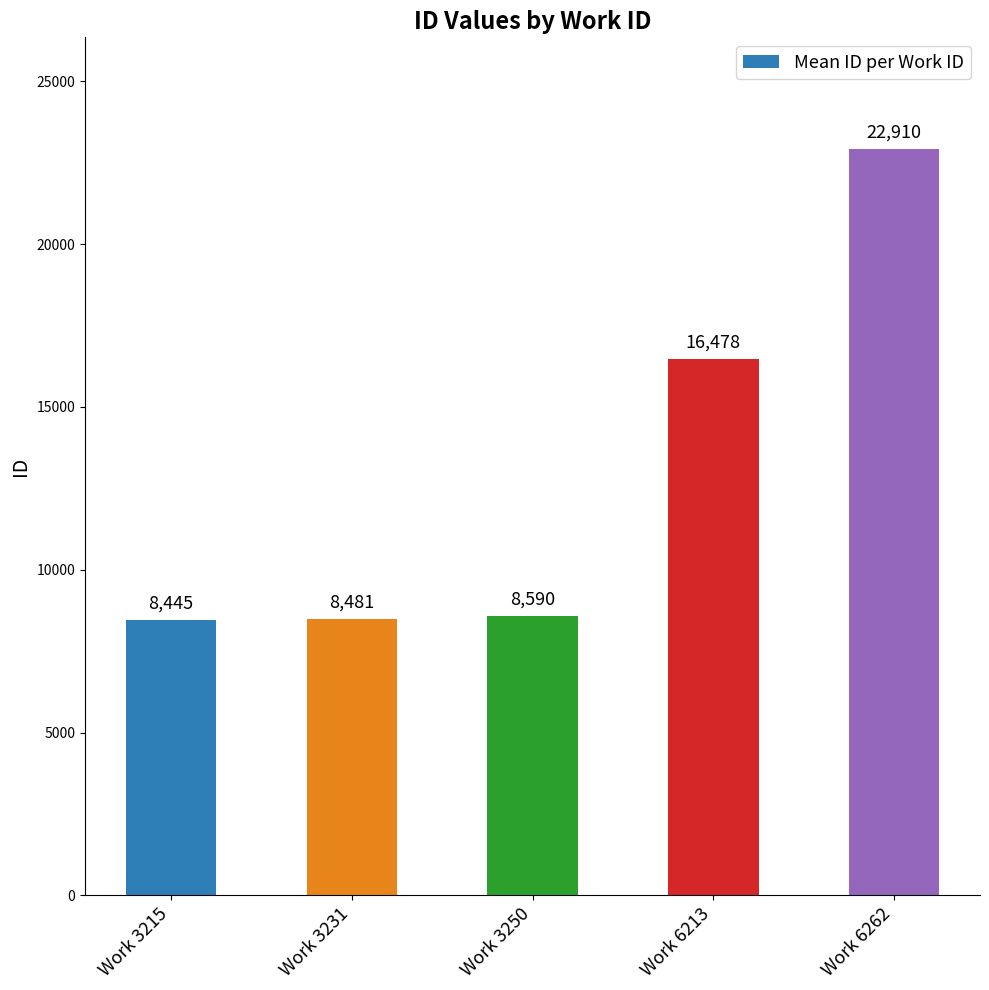

Which label corresponds to the largest value in the chart?

Work 6262